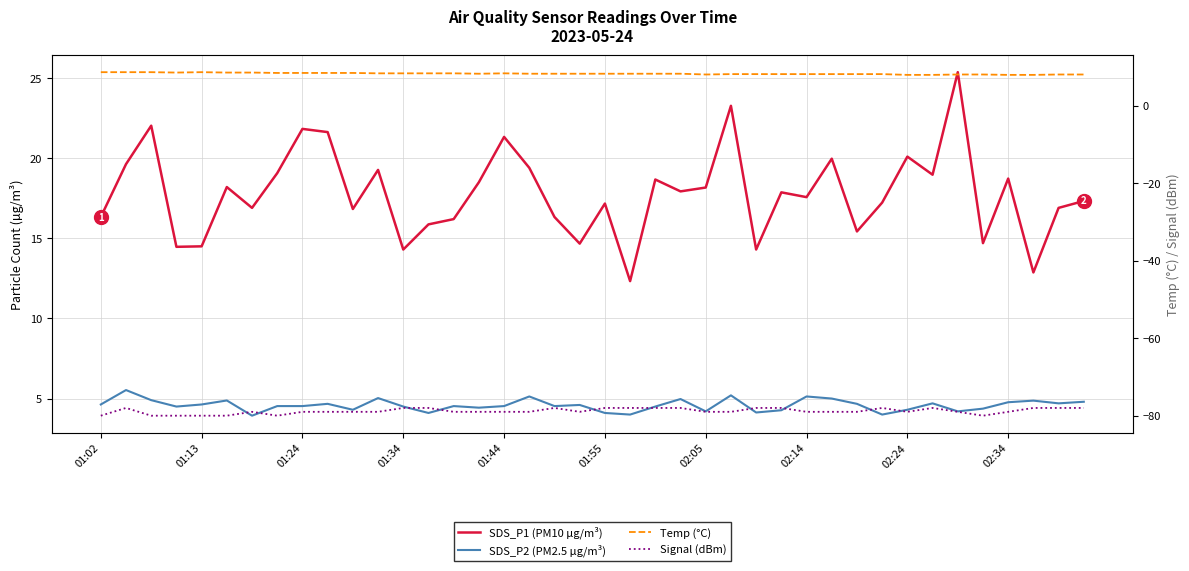

True or false: Signal (dBm) has a value of -79.0 at 02:34.

True